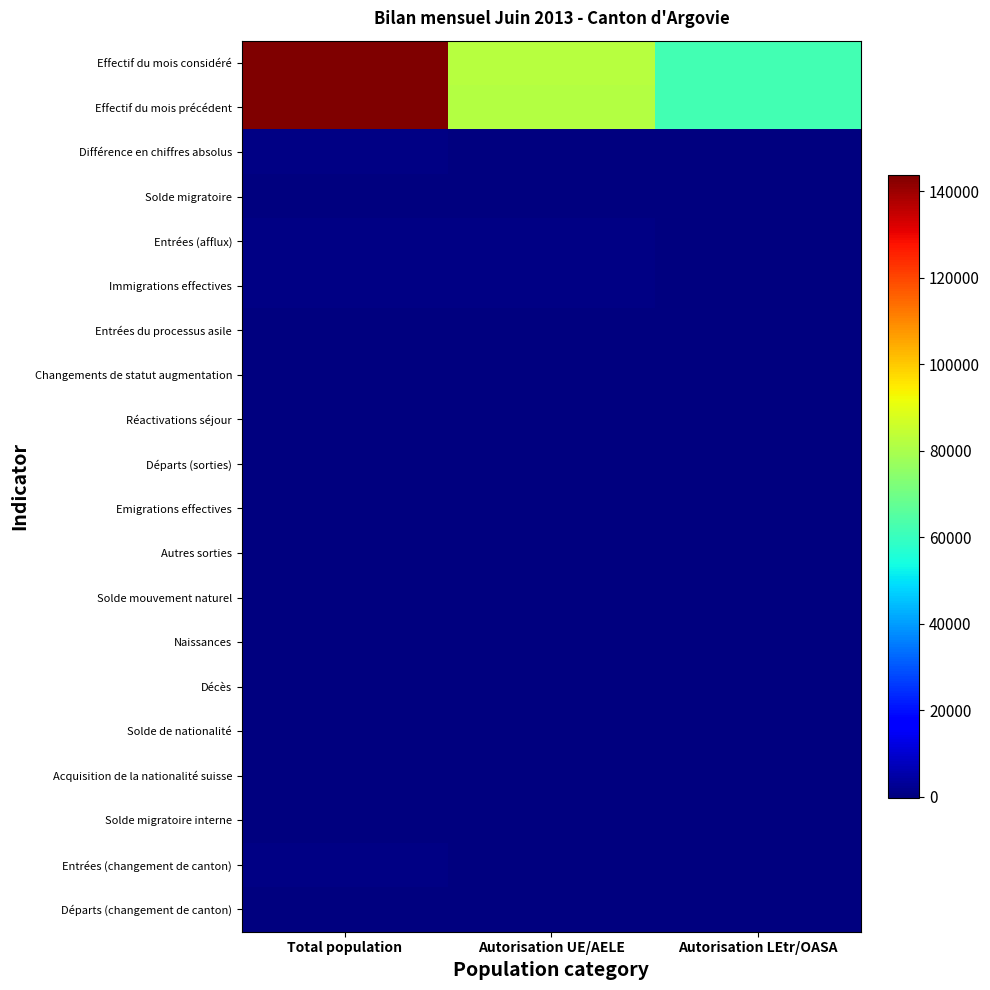

List the series in order of their peak value, lowest first.

Départs (sorties), Emigrations effectives, Départs (changement de canton), Autres sorties, Solde de nationalité, Acquisition de la nationalité suisse, Décès, Entrées du processus asile, Réactivations séjour, Solde migratoire interne, Changements de statut augmentation, Solde mouvement naturel, Naissances, Solde migratoire, Différence en chiffres absolus, Entrées (changement de canton), Immigrations effectives, Entrées (afflux), Effectif du mois précédent, Effectif du mois considéré